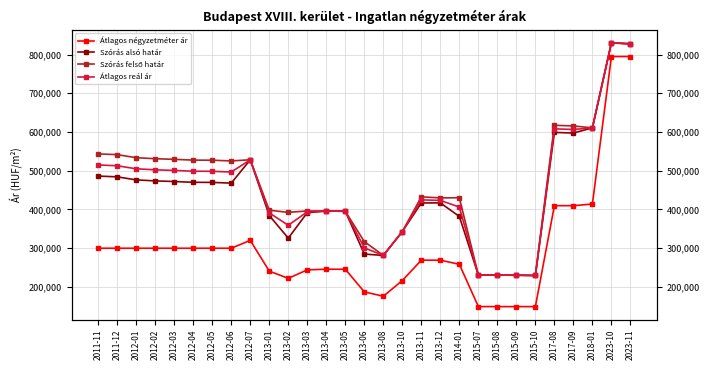

Which series has the largest total across all categories?

Szórás felső határ